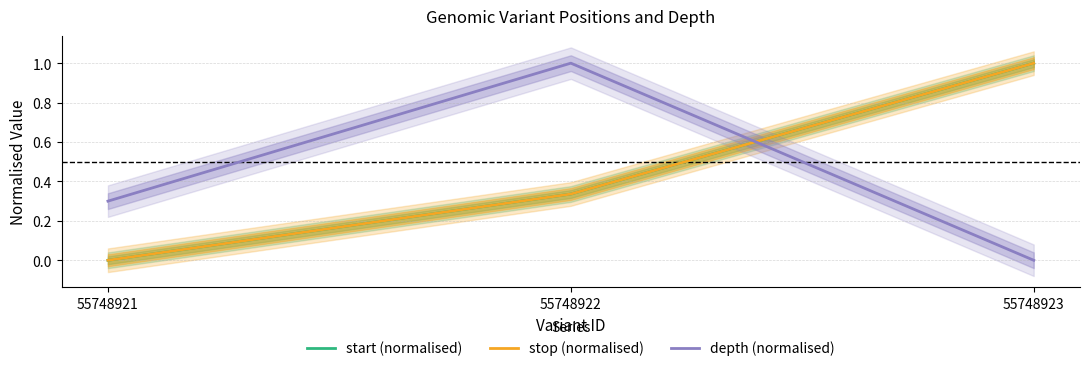

What is the maximum value for start (normalised)?

1.0